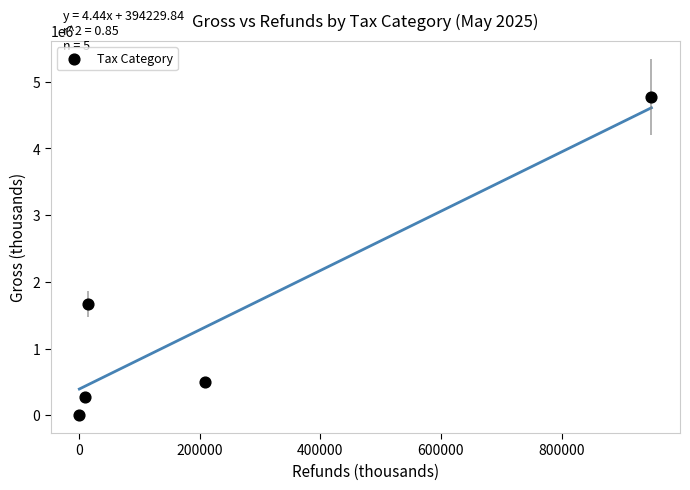

What is the range of X values (max minus min)?

949096.2